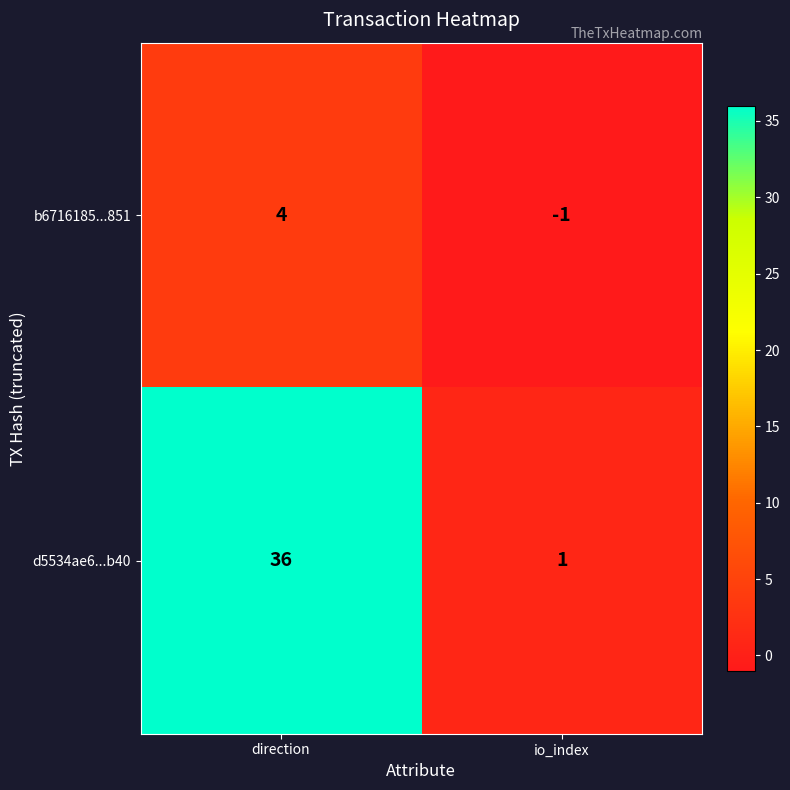

True or false: b6716185...851 has a value of -2 at io_index.

False